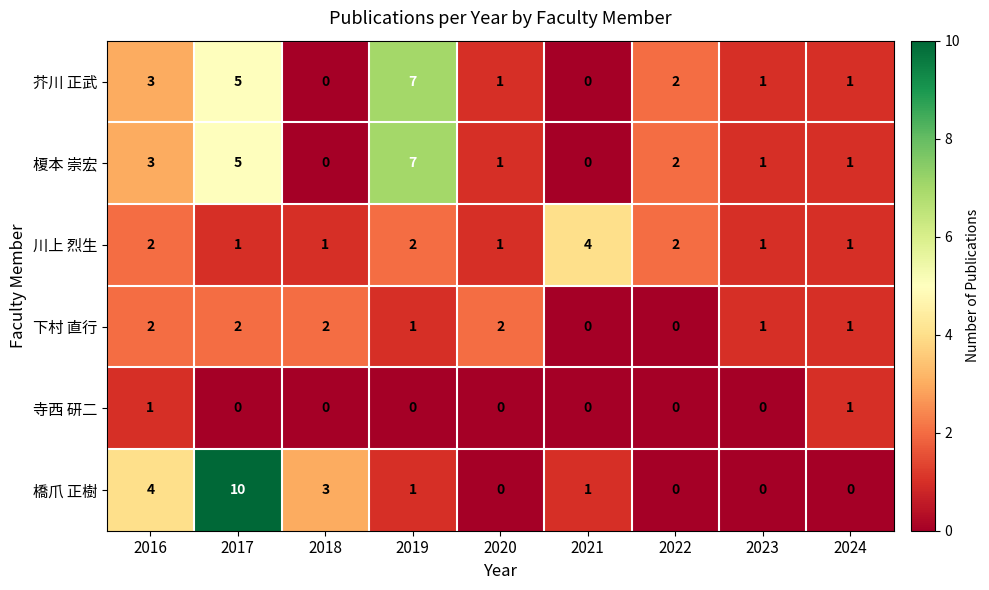

Count the number of data series in this chart.

6